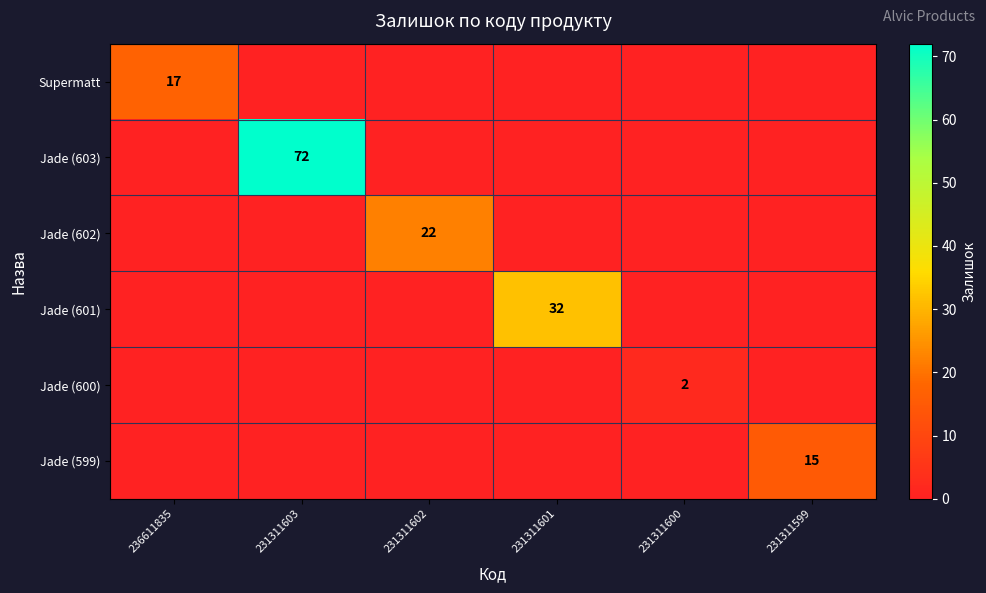

The value of Jade (599) at 231311599 is 15. True or false?

True